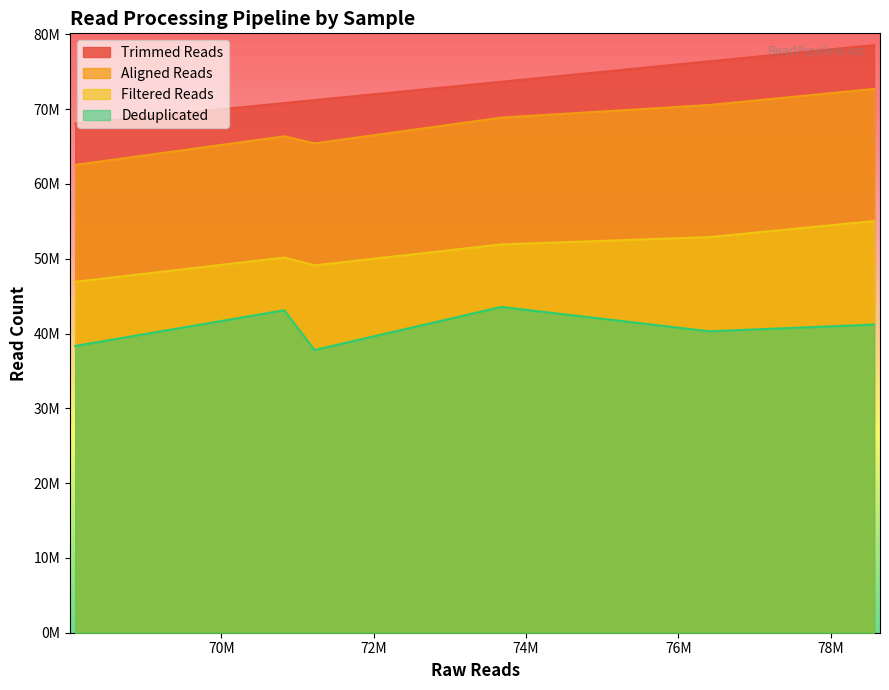

Does the chart display data point markers on the line(s)?

No